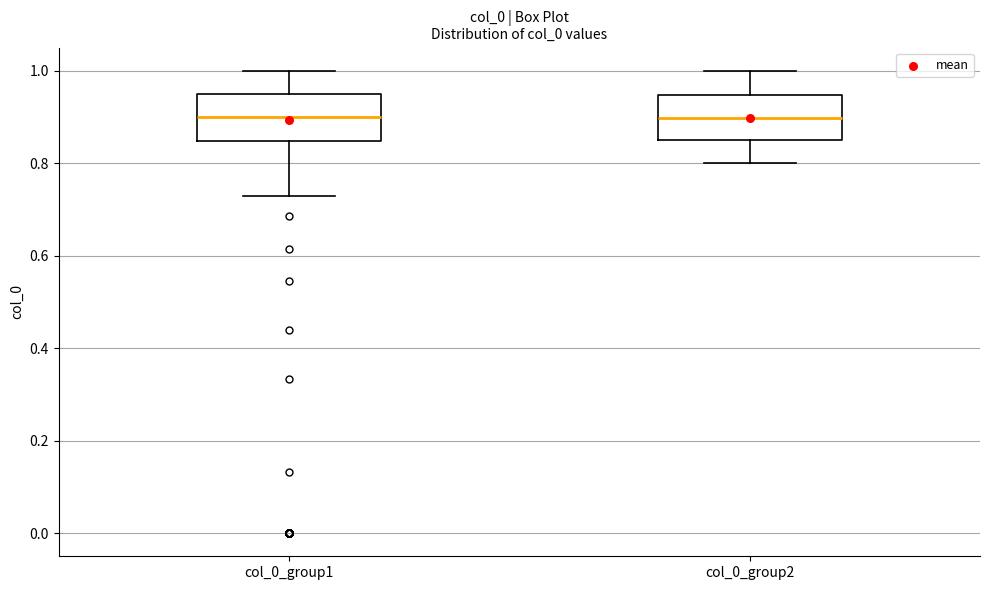

Where does the median line of the box for col_0_group1 sit on the y-axis? The values are not printed on the chart, so give them approximately, as read against the axis.

0.90